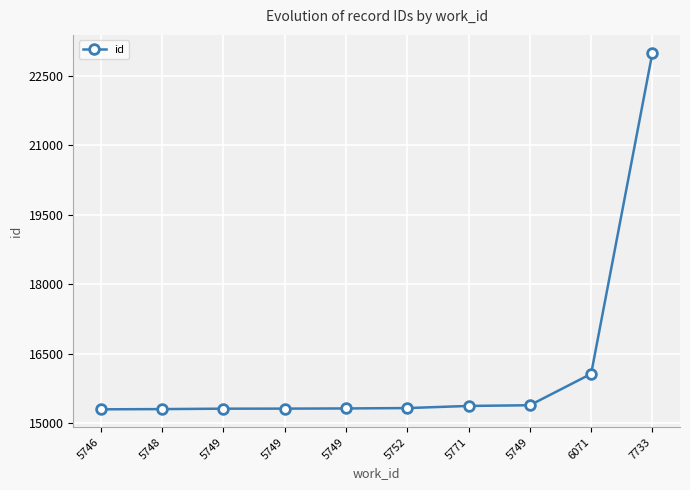

Is this an area chart (filled region under the line)?

No